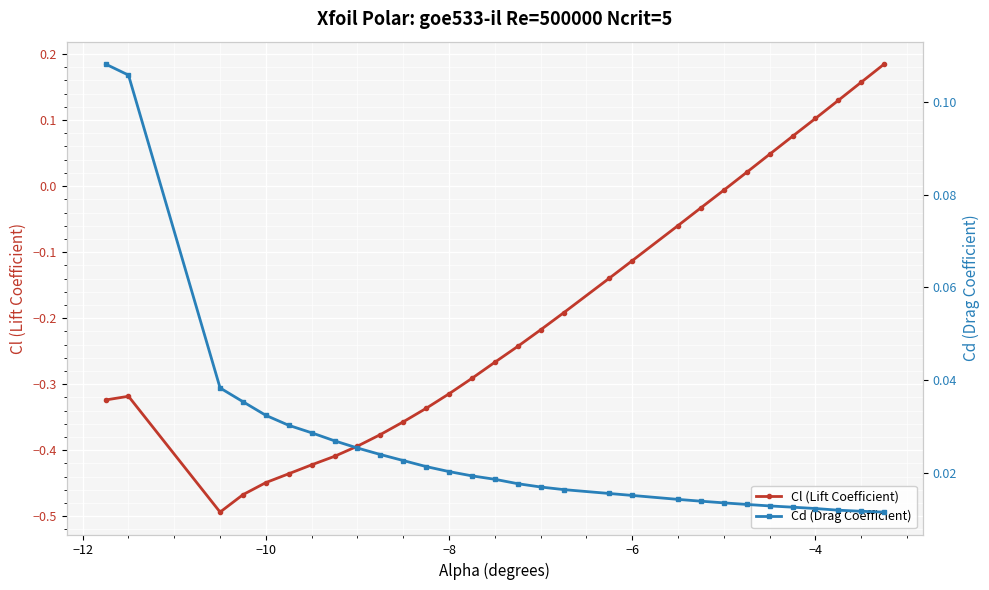

True or false: Cl (Lift Coefficient) has more than 2 points higher than both neighbors.

False